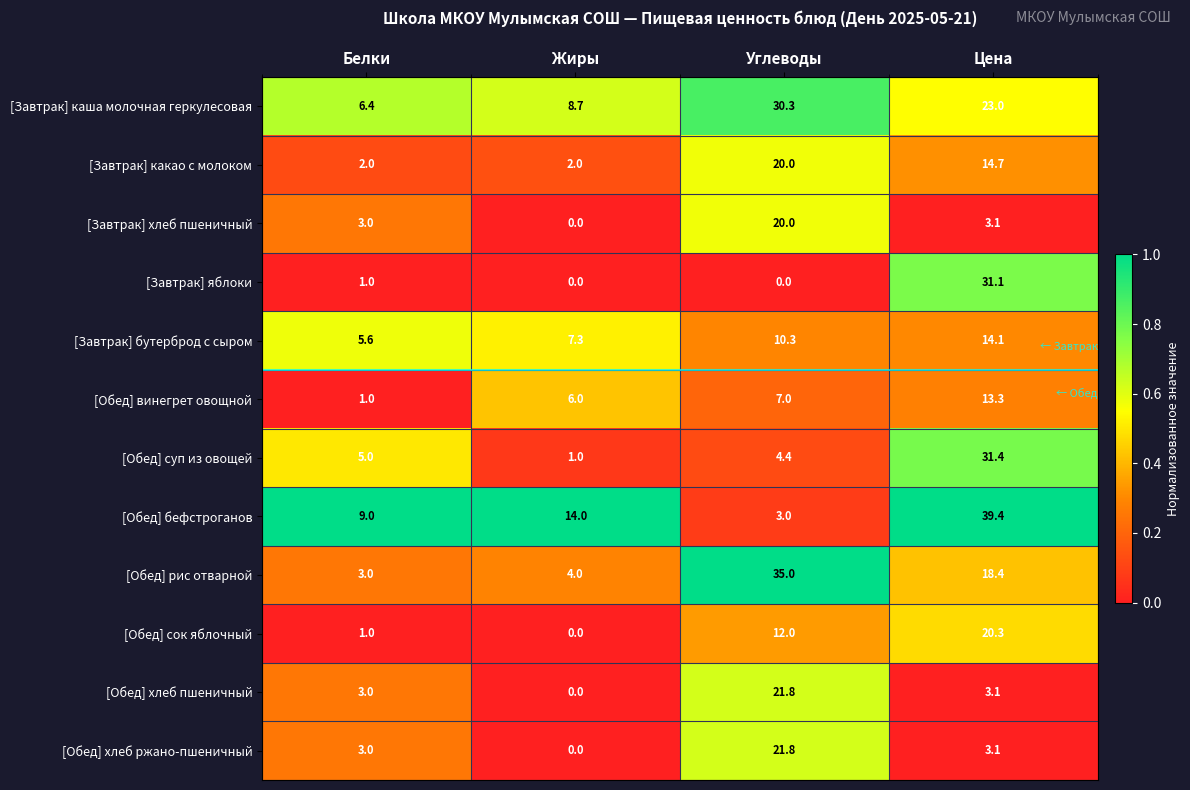

At which category is the sum across all series the highest?

Цена